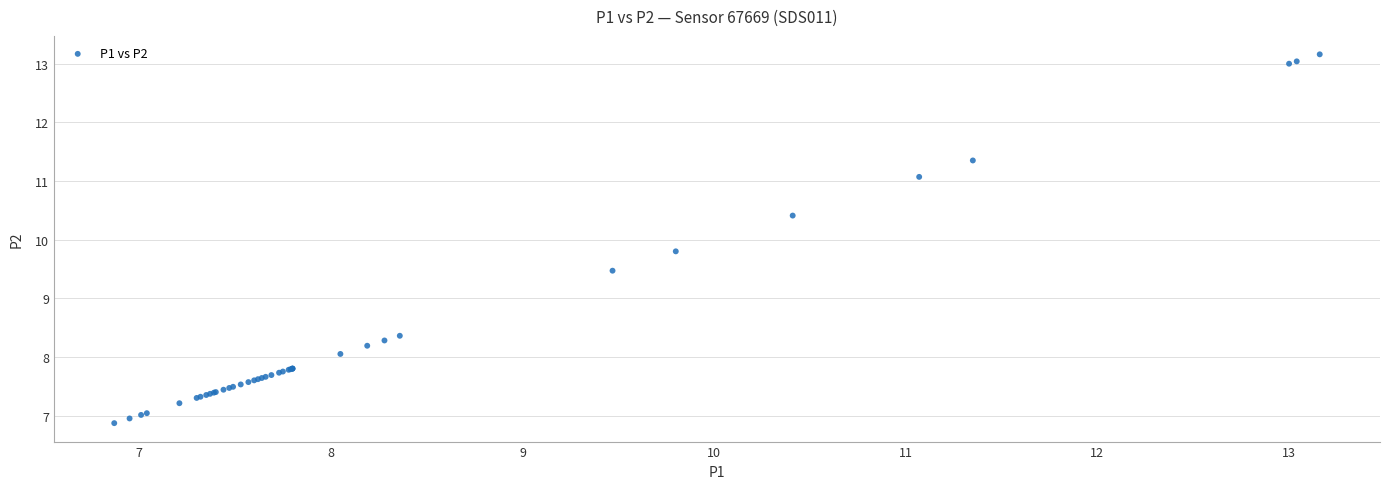

What Y value in the scatter plot is closest to 10?

9.8